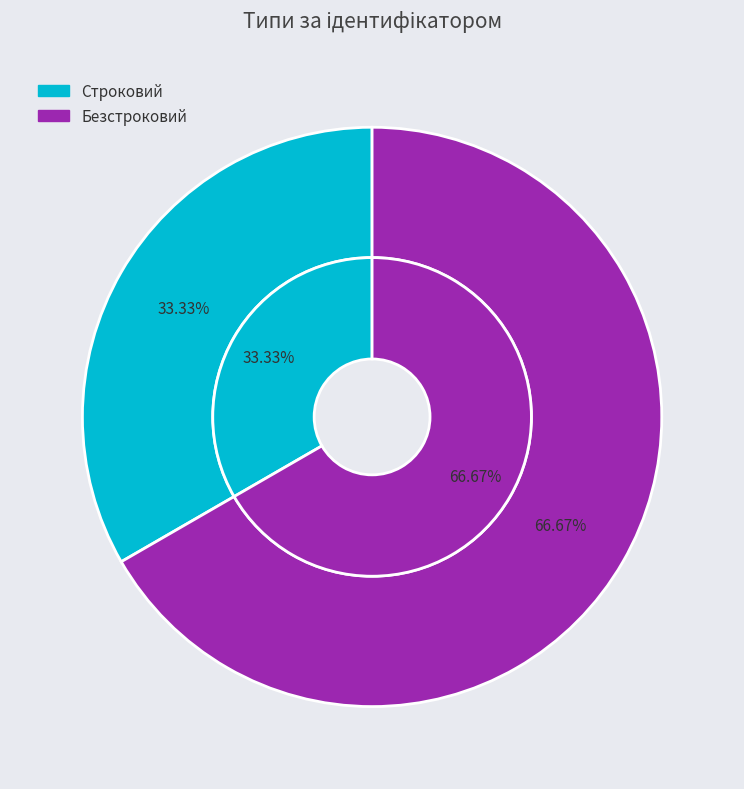

To the nearest percent, what portion does Строковий represent?

33%